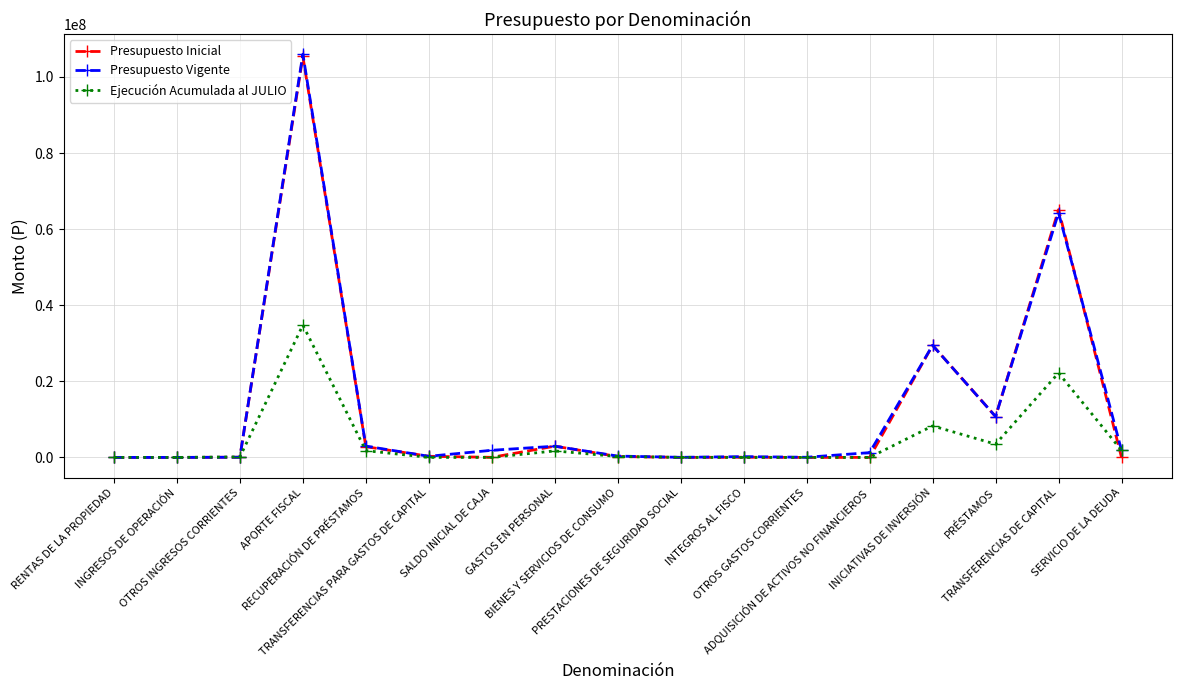

What position from the left is ADQUISICIÓN DE ACTIVOS NO FINANCIEROS?

13